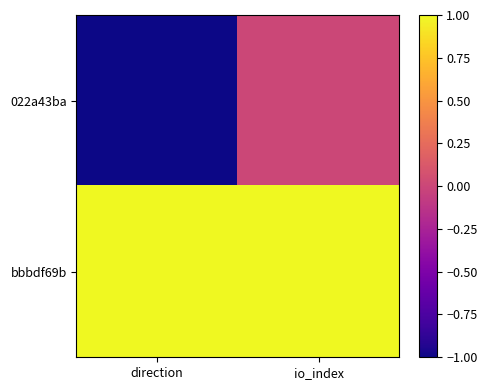

At which category does the chart reach its minimum across all series?

direction